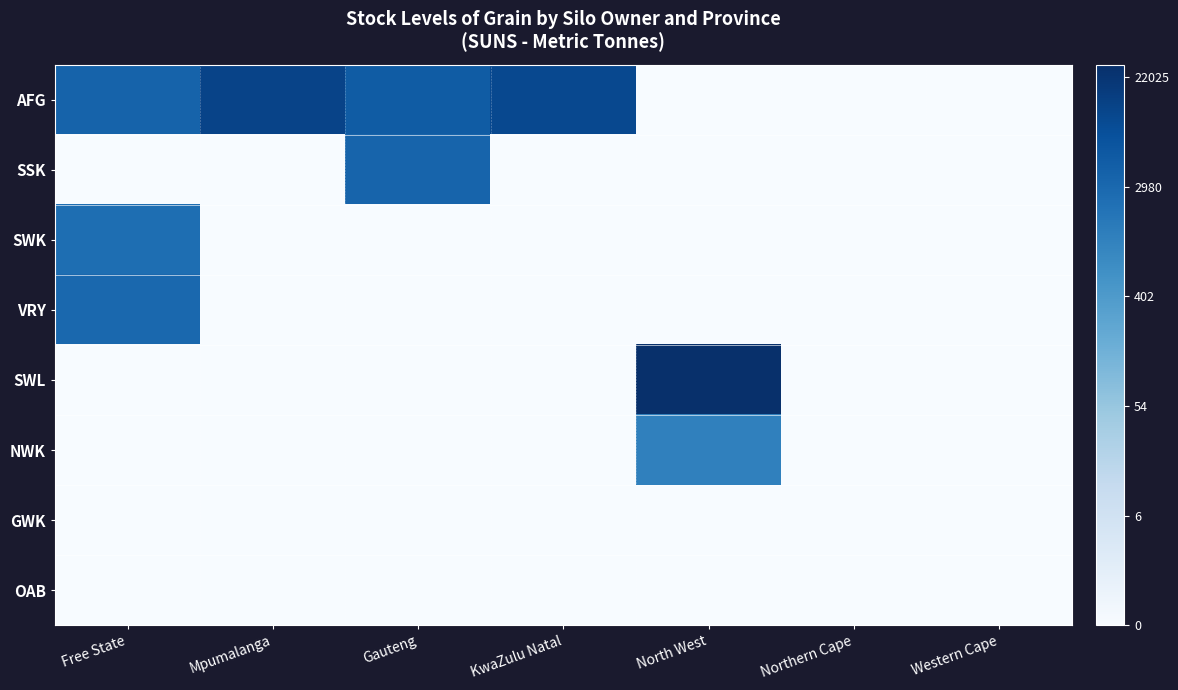

How many data points does each series have?

7